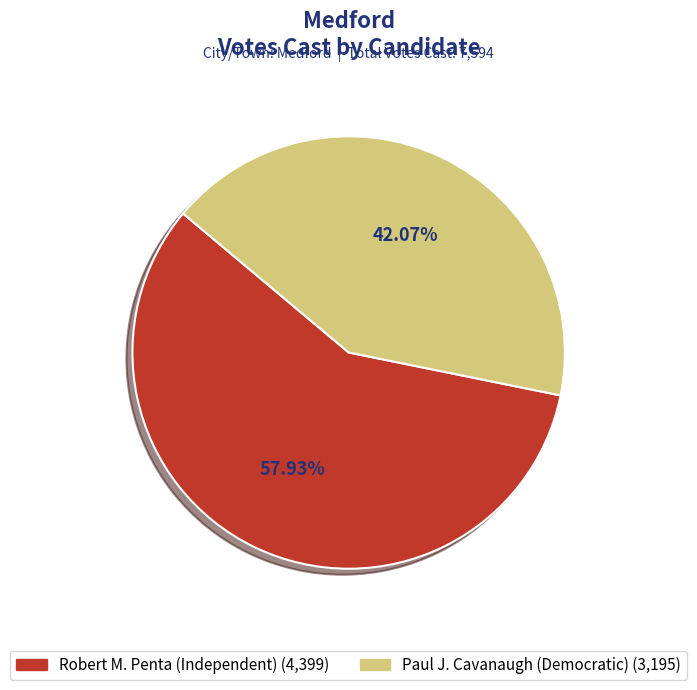

Is there any slice that represents more than half of the pie?

Yes